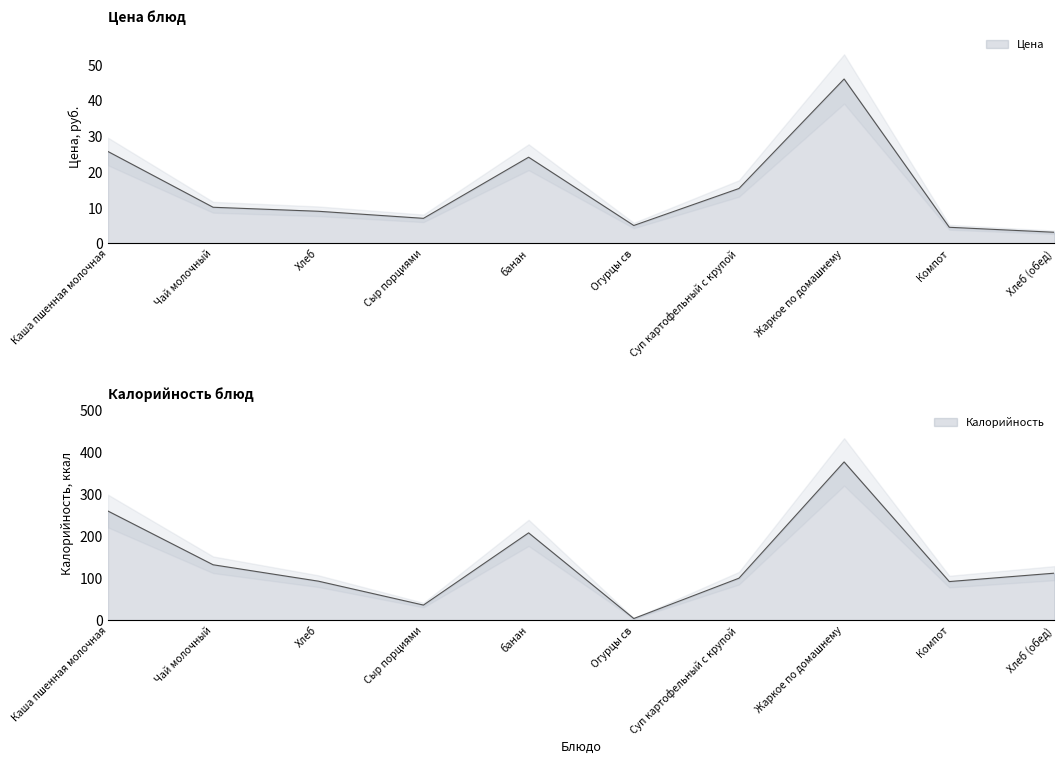

How many values in the Калорийность series exceed 112?

4